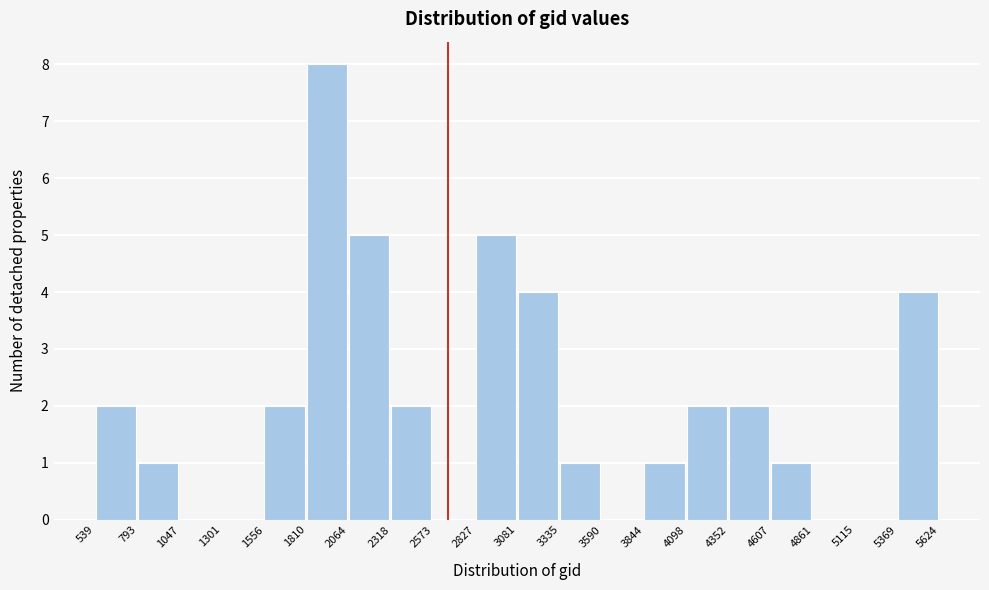

What is the height of the bar covering 4352 to 4607 on the x-axis? The values are not printed on the chart, so give them approximately, as read against the axis.

2